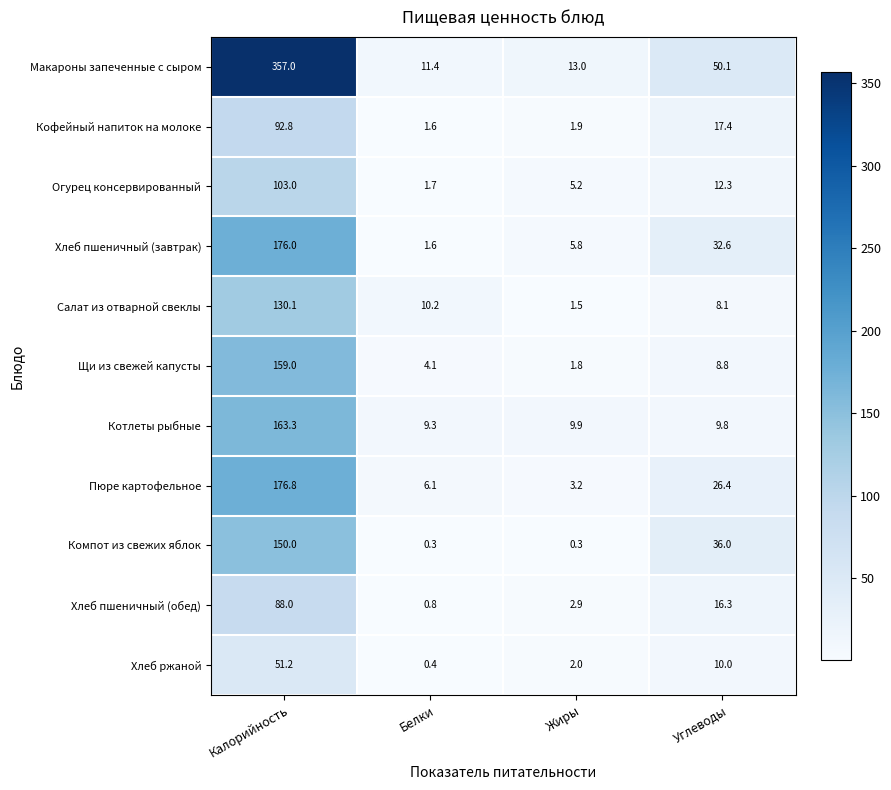

Which category has the lowest value in the Салат из отварной свеклы series?

Жиры